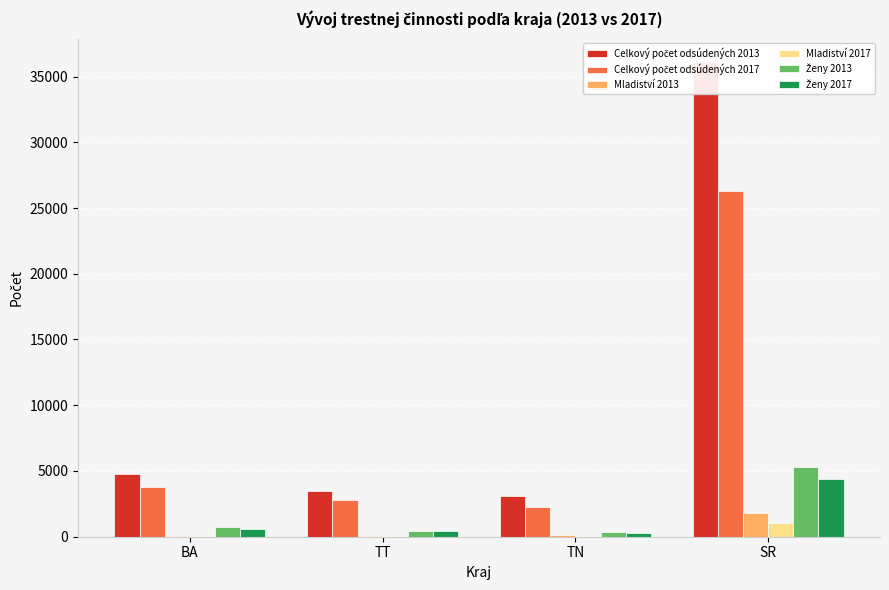

At which label does Ženy 2017 first exceed 559?

SR